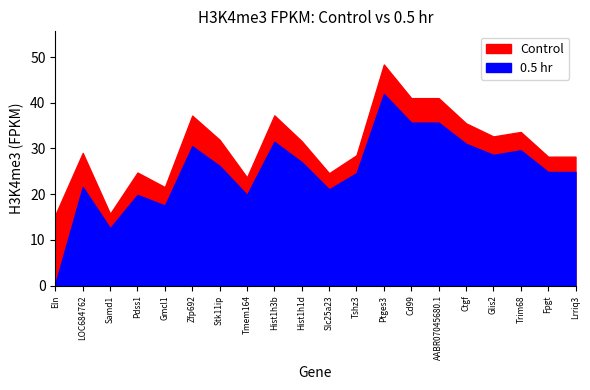

Reading left to right, extract all data points from this chart.

Control: 15.5	29.0	15.7	24.7	21.6	37.2	31.9	23.7	37.2	31.6	24.6	28.5	48.4	41.0	41.0	35.5	32.6	33.6	28.2	28.2
0.5 hr: 0.4	21.6	12.6	19.9	17.5	30.5	26.2	19.9	31.5	27.0	21.1	24.6	41.9	35.7	35.7	31.0	28.6	29.6	24.9	24.9